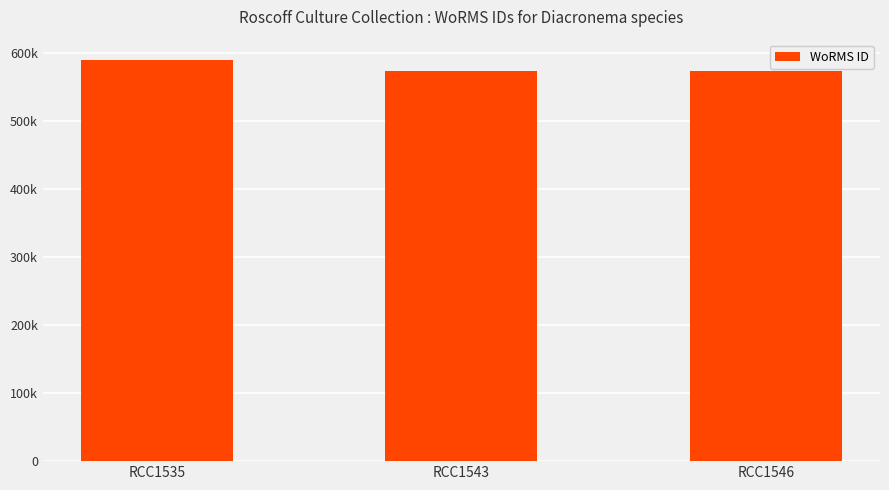

Does the chart contain any negative values?

No